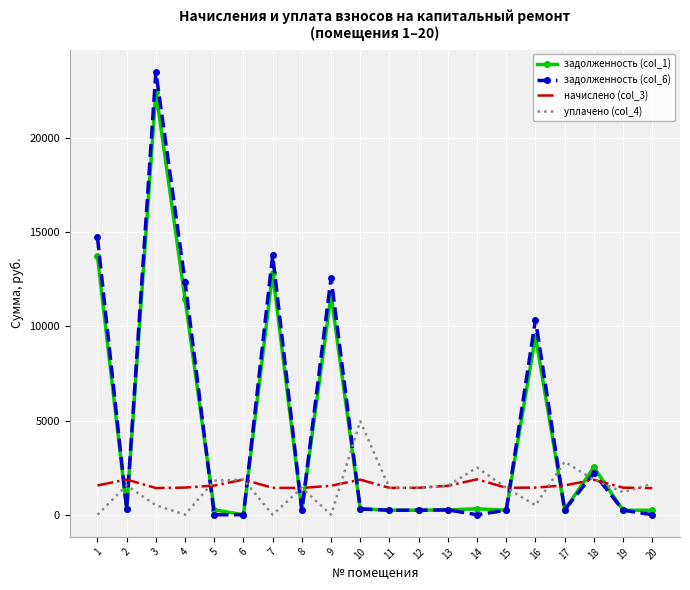

True or false: начислено (col_3) and уплачено (col_4) cross at least once.

True